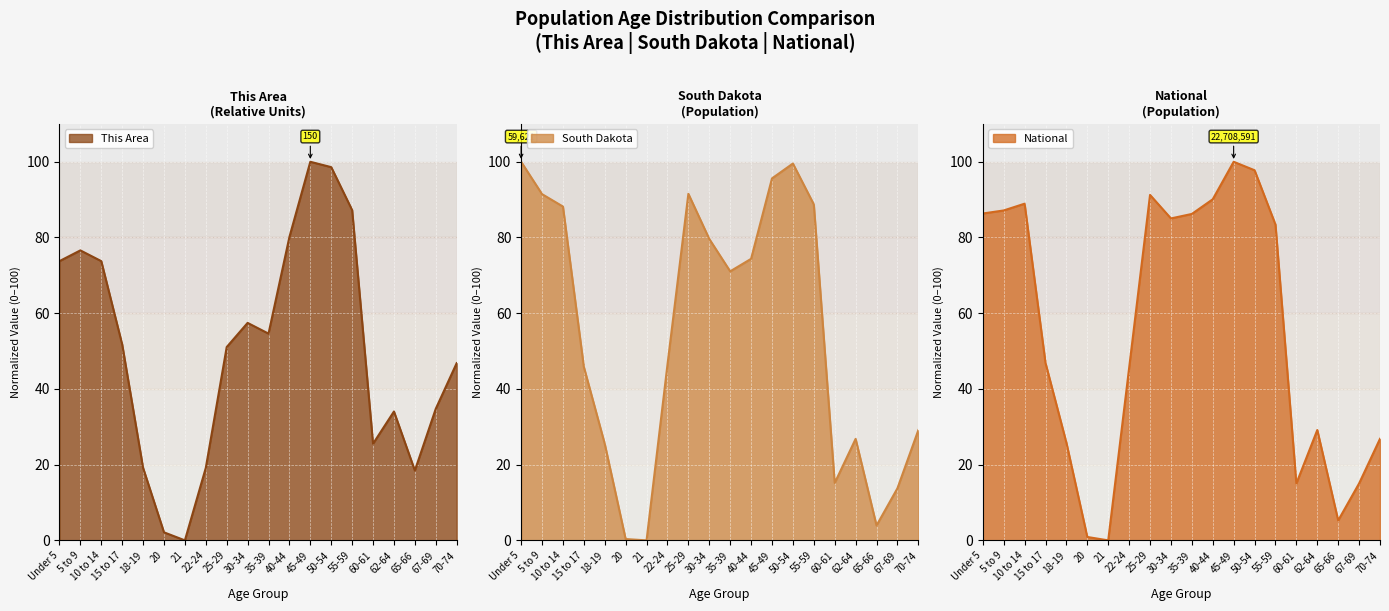

What are all the series names shown in the legend?

This Area, South Dakota, National